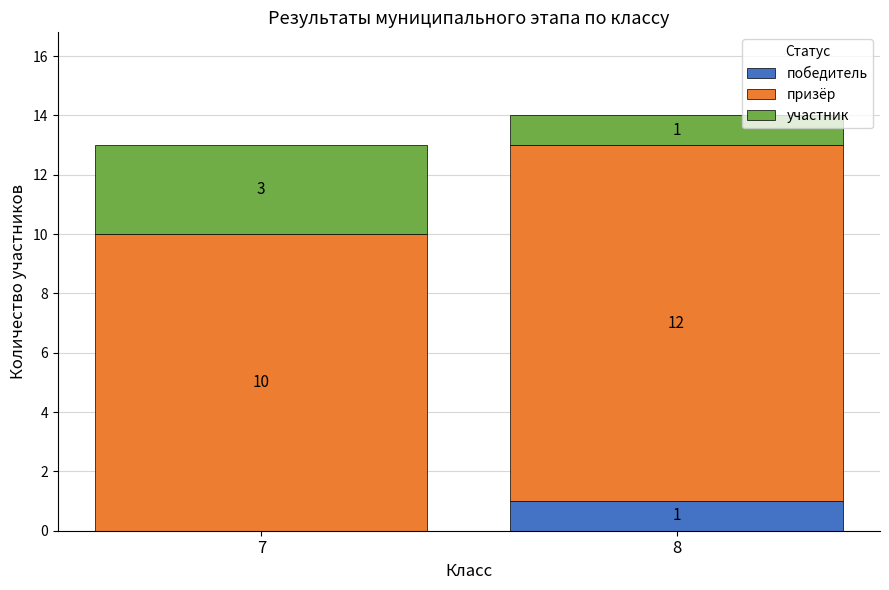

At which label is победитель closest to 0?

7